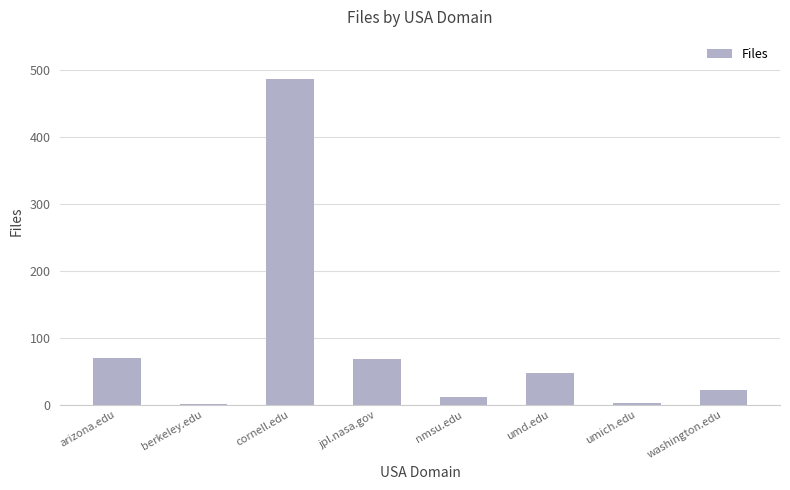

How many bars are there in total?

8